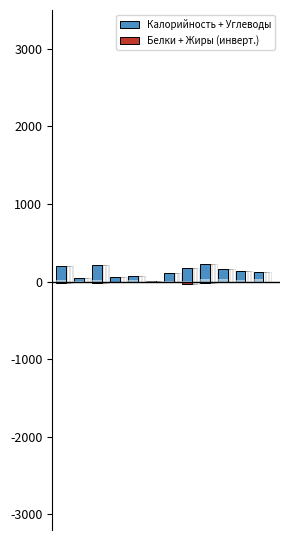

Rank the series by their average value, from lowest to highest.

Белки + Жиры (инверт.), Калорийность + Углеводы